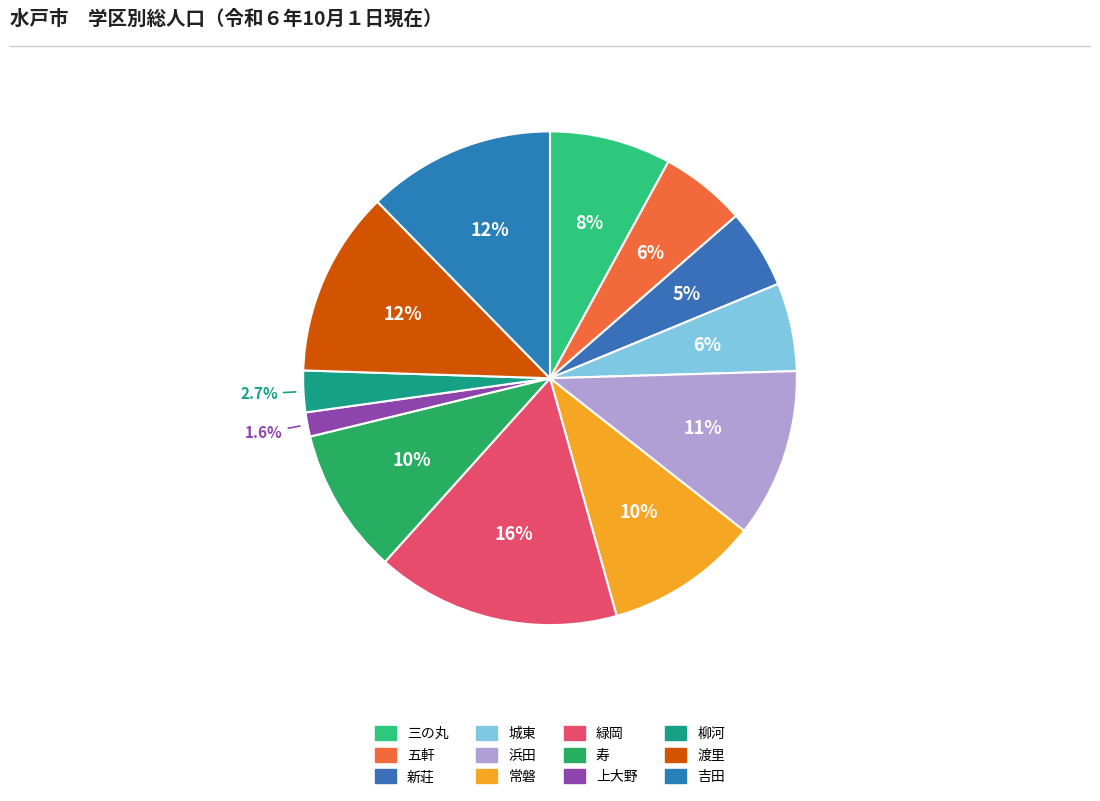

Combined, do 上大野 and 浜田 account for over 50%?

No